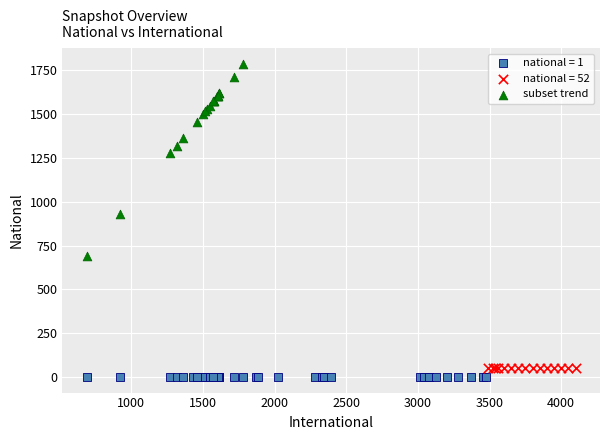

Which series contains the highest Y value?

subset trend